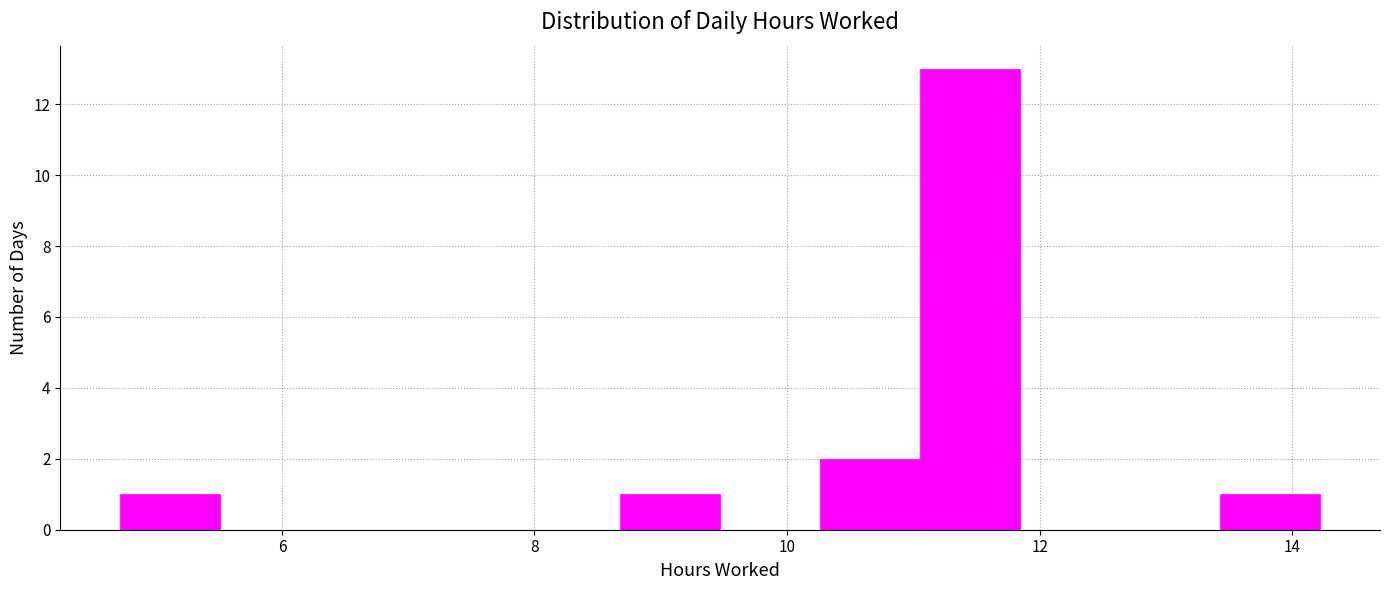

Read against the x-axis, roughly where is the centre of the tallest bar?

11.4